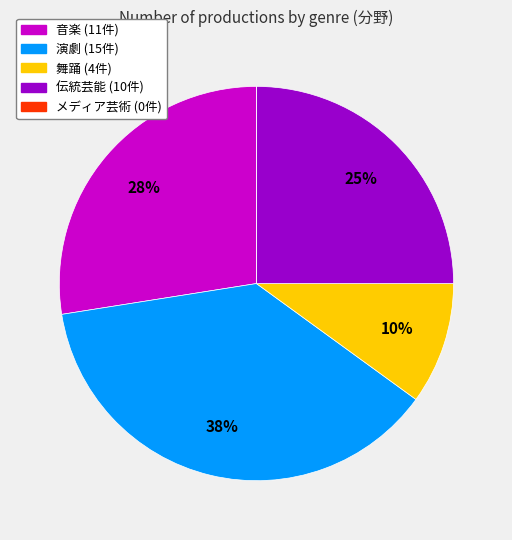

To the nearest percent, what is the average slice percentage?

20%